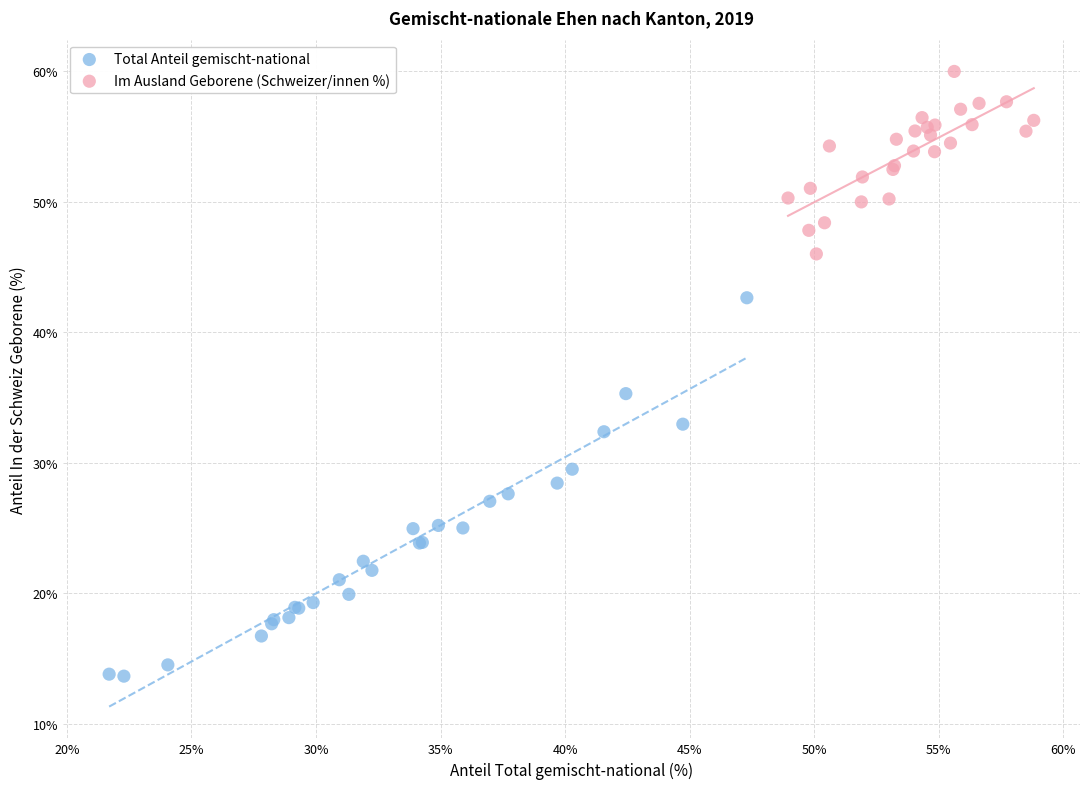

Which series reaches the maximum Y coordinate?

Im Ausland Geborene (Schweizer/innen %)